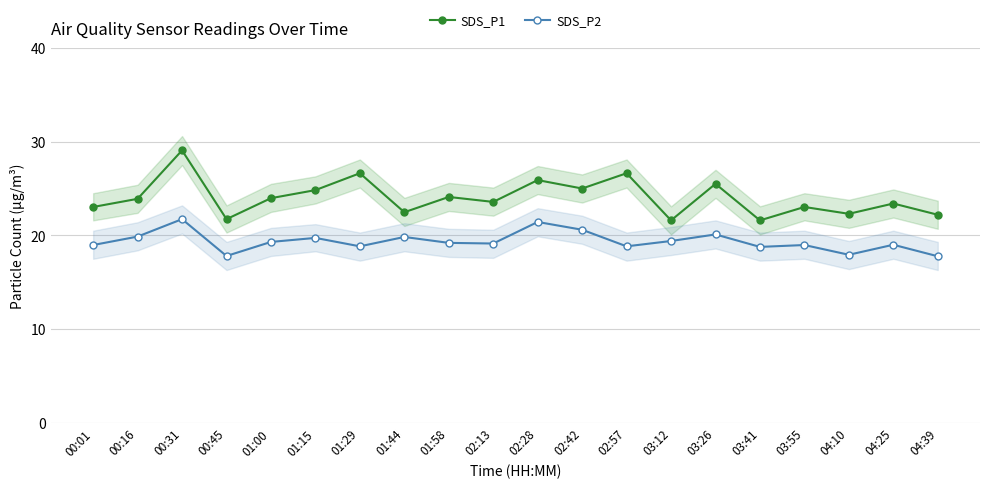

Between 00:01 and 01:00, which series saw the biggest shift?

SDS_P1